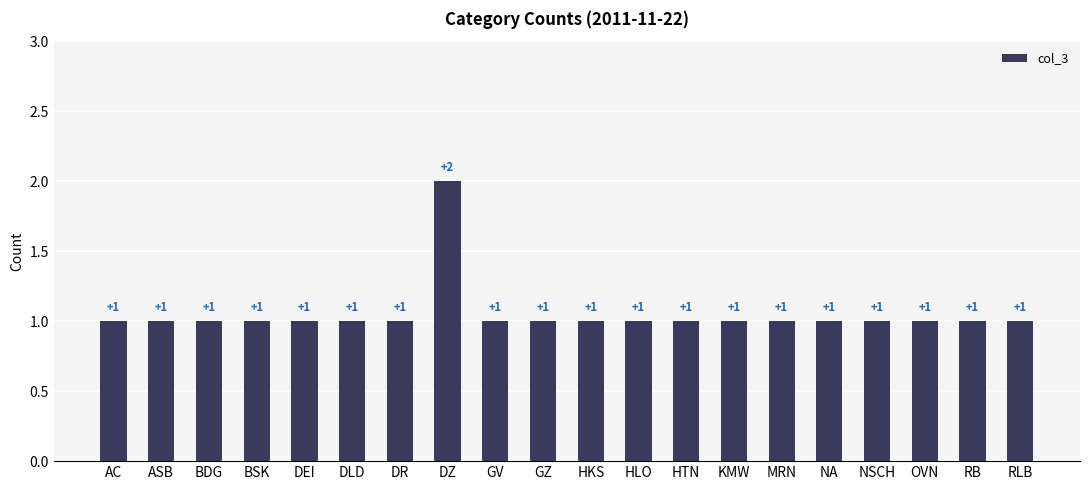

What position from the left is NA?

16